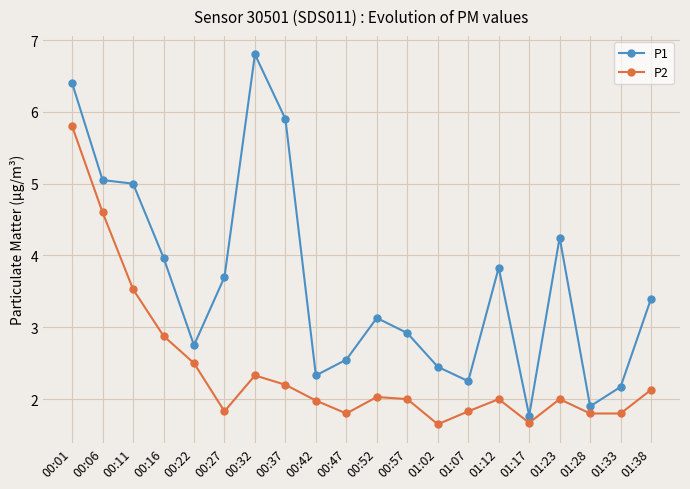

What position from the right is 00:42?

12